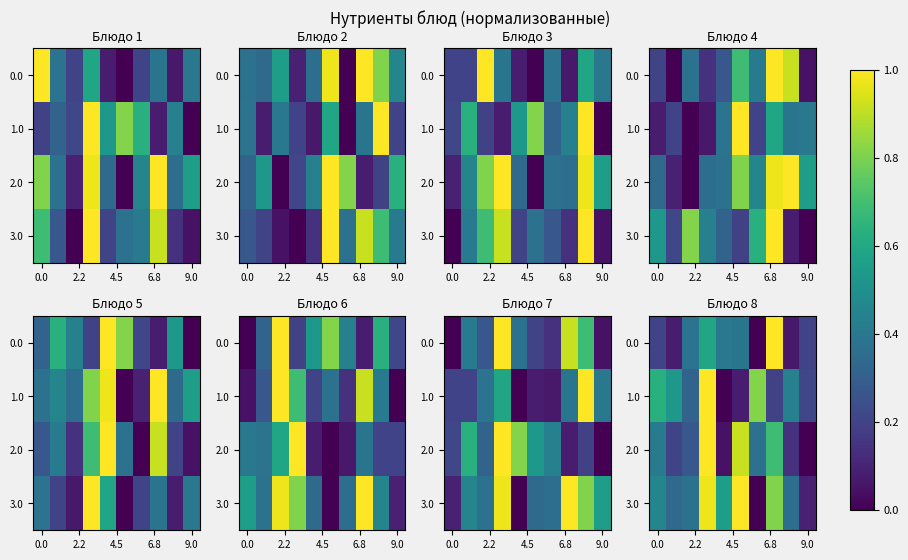

What is the total value across all series at 6?

1.2